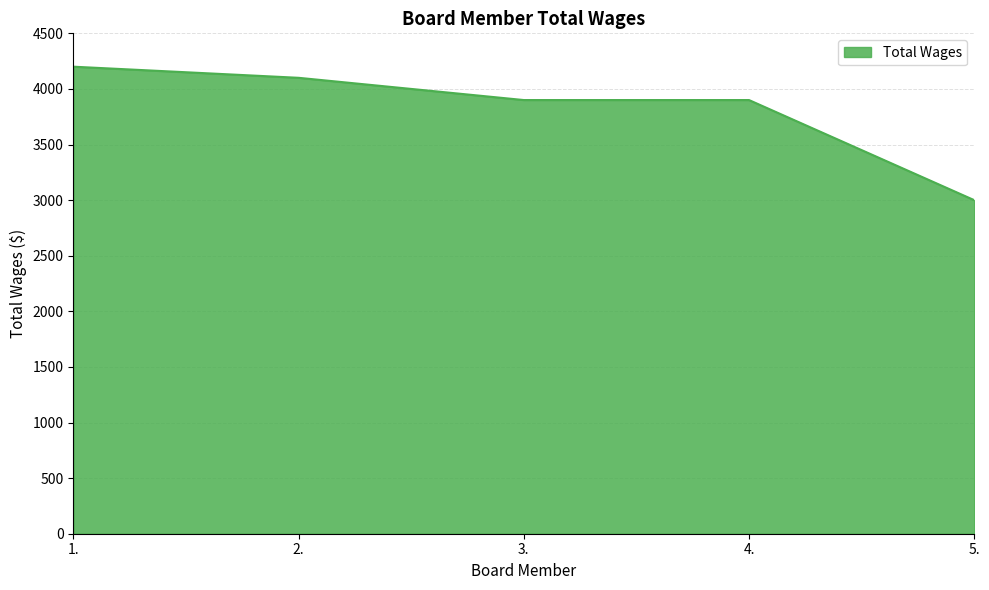

What is the difference between the second highest and minimum values?

1100